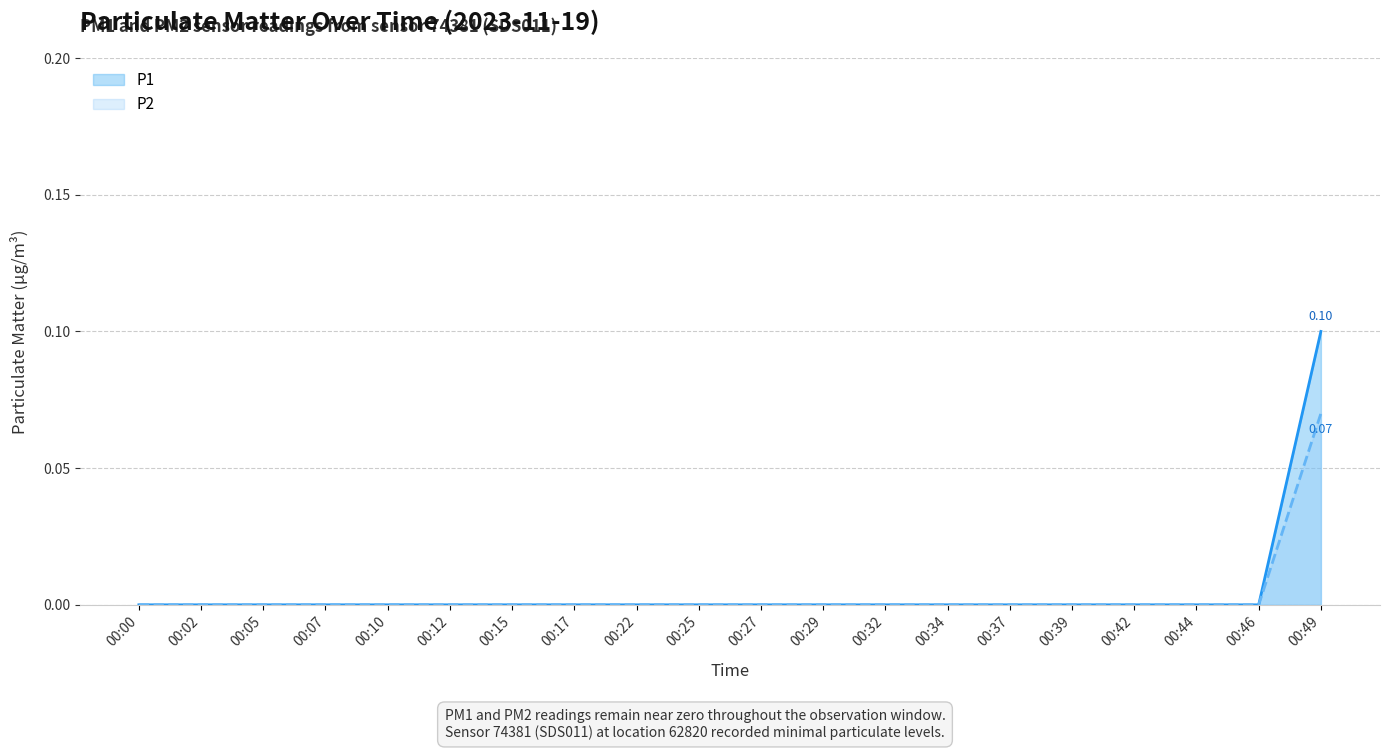

At how many categories does at least one series exceed 0?

1